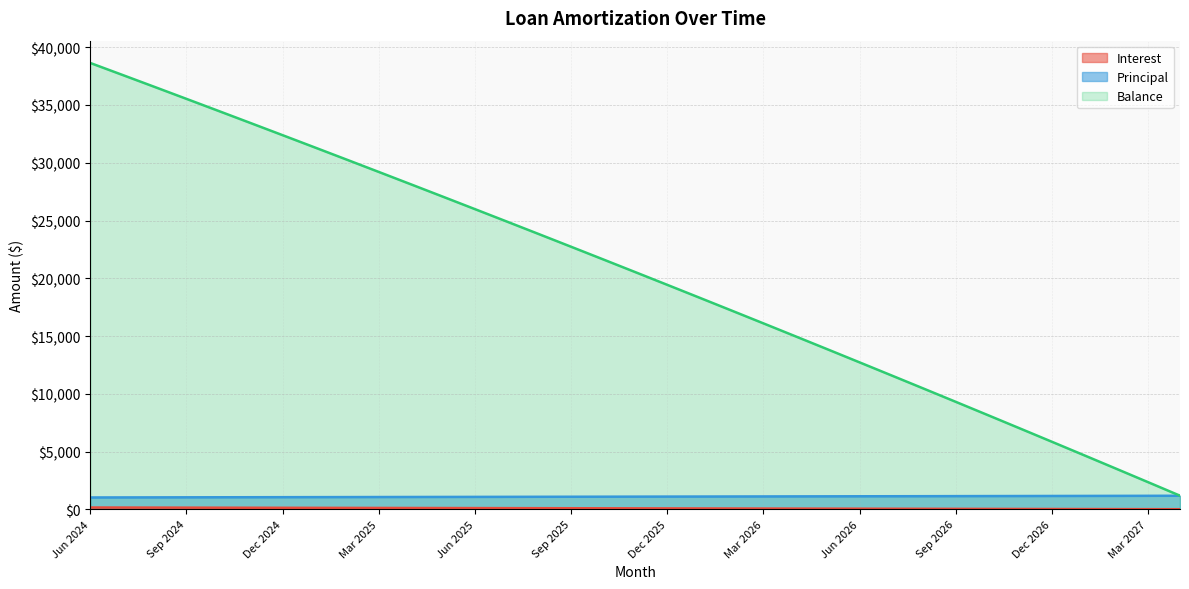

Reading left to right, extract all data points from this chart.

Interest: 157.0	152.9	148.9	144.8	140.7	136.5	132.4	128.2	124.0	119.8	115.6	111.4	107.1	102.9	98.6	94.3	90.0	85.7	81.3	76.9	72.5	68.2	63.7	59.3	54.8	50.4	45.9	41.4	36.9	32.3	27.7	23.2	18.6	13.9	9.3
Principal: 1027.0	1031.0	1035.0	1040.0	1044.0	1048.0	1052.0	1056.0	1060.0	1065.0	1069.0	1073.0	1077.0	1081.0	1086.0	1090.0	1094.0	1099.0	1103.0	1107.0	1112.0	1116.0	1121.0	1125.0	1130.0	1134.0	1138.0	1143.0	1148.0	1152.0	1157.0	1161.0	1166.0	1170.0	1175.0
Balance: 38638.0	37607.0	36572.0	35532.0	34488.0	33440.0	32388.0	31332.0	30272.0	29207.0	28138.0	27065.0	25988.0	24907.0	23821.0	22731.0	21637.0	20538.0	19435.0	18328.0	17216.0	16100.0	14979.0	13854.0	12724.0	11590.0	10452.0	9309.0	8161.0	7009.0	5852.0	4691.0	3525.0	2355.0	1180.0